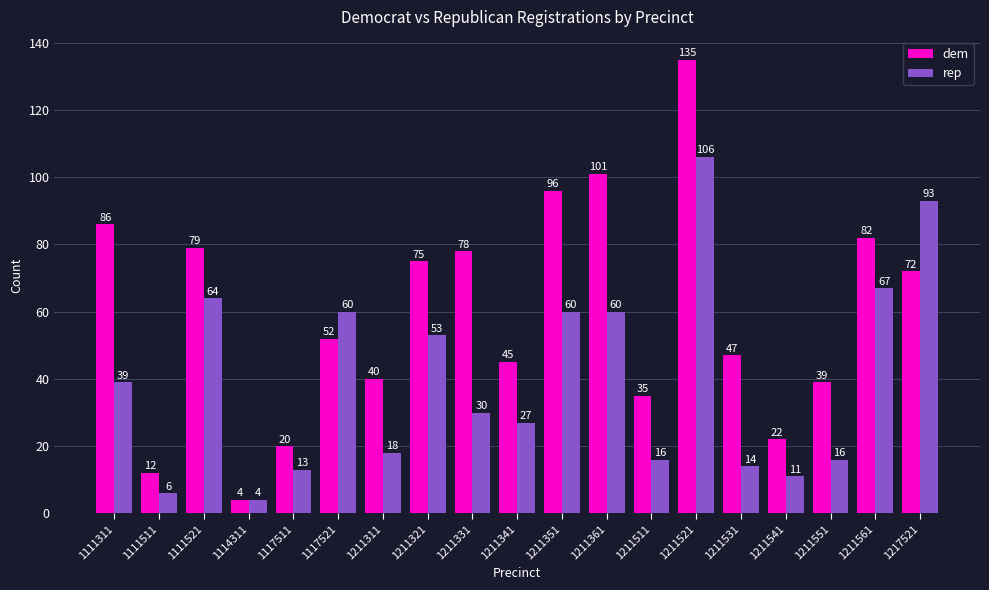

What is the difference between the highest and lowest values at 1211361?

41